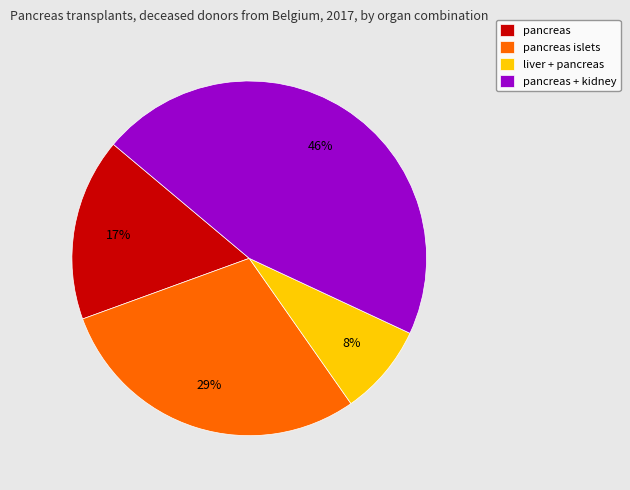

How many slices are in this pie chart?

4